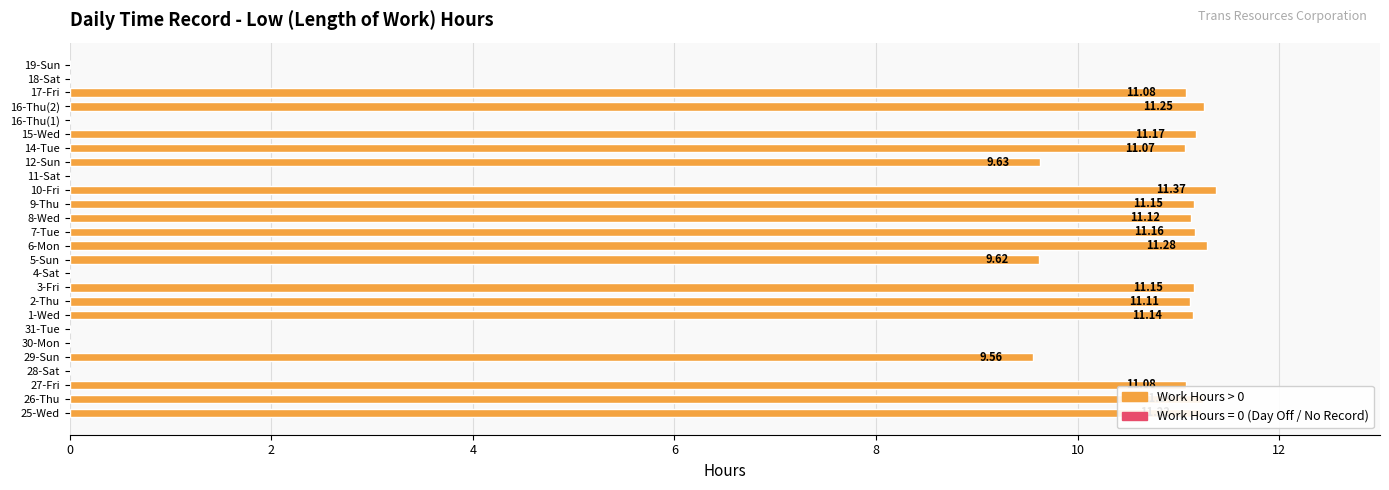

What is the change in value from 12-Sun to 16-Thu(1)?

-9.6